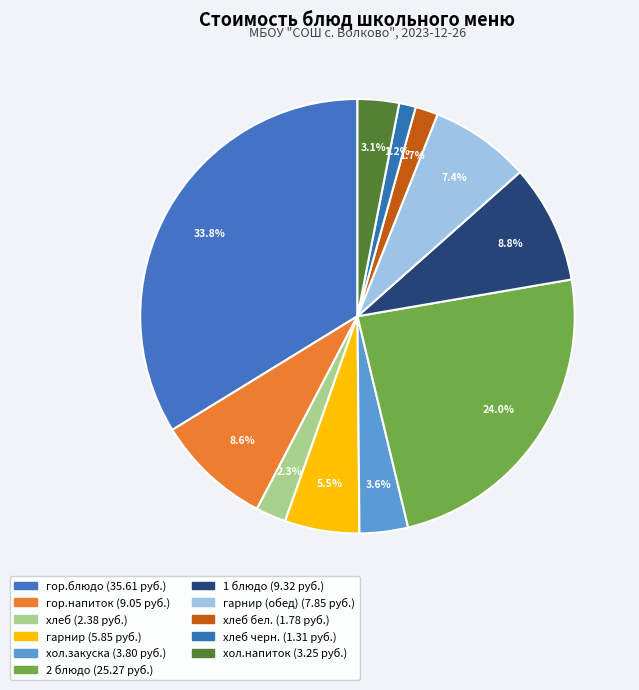

Count the number of slices in the pie.

11